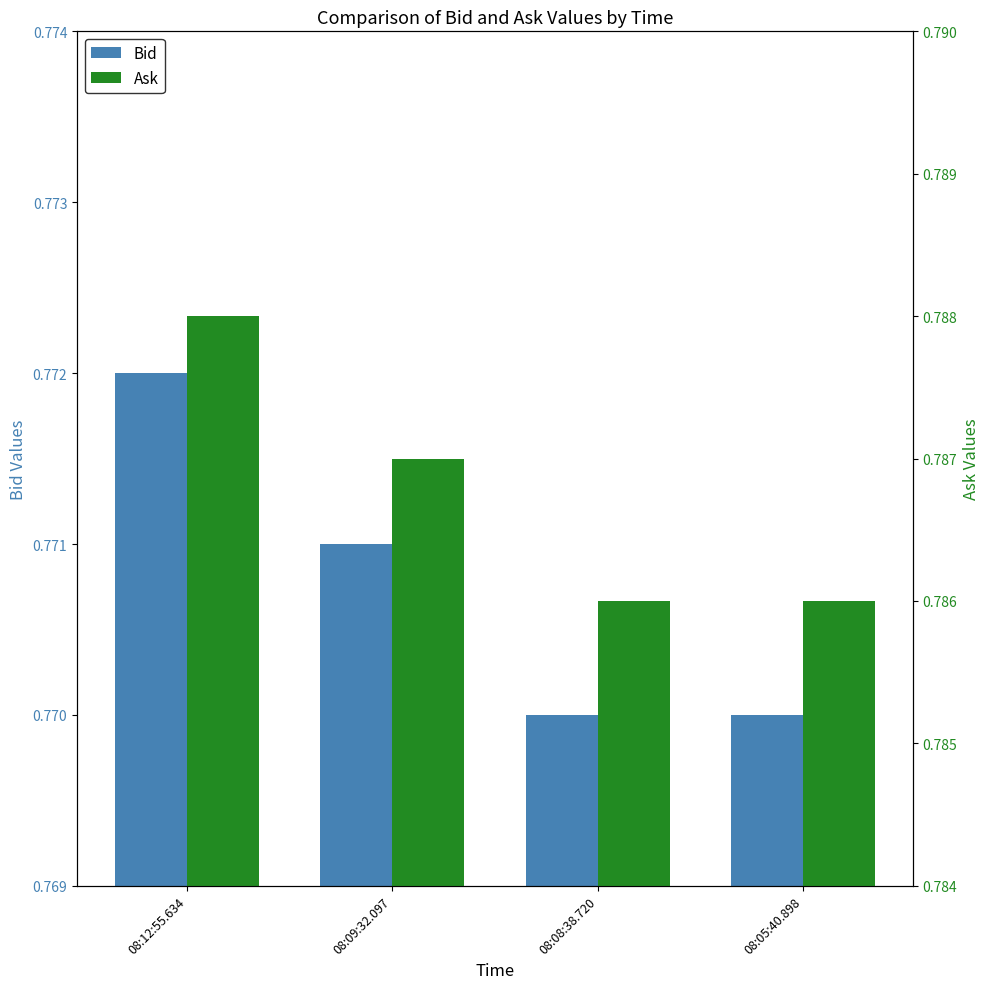

How many Ask values are between 0 and 1?

4